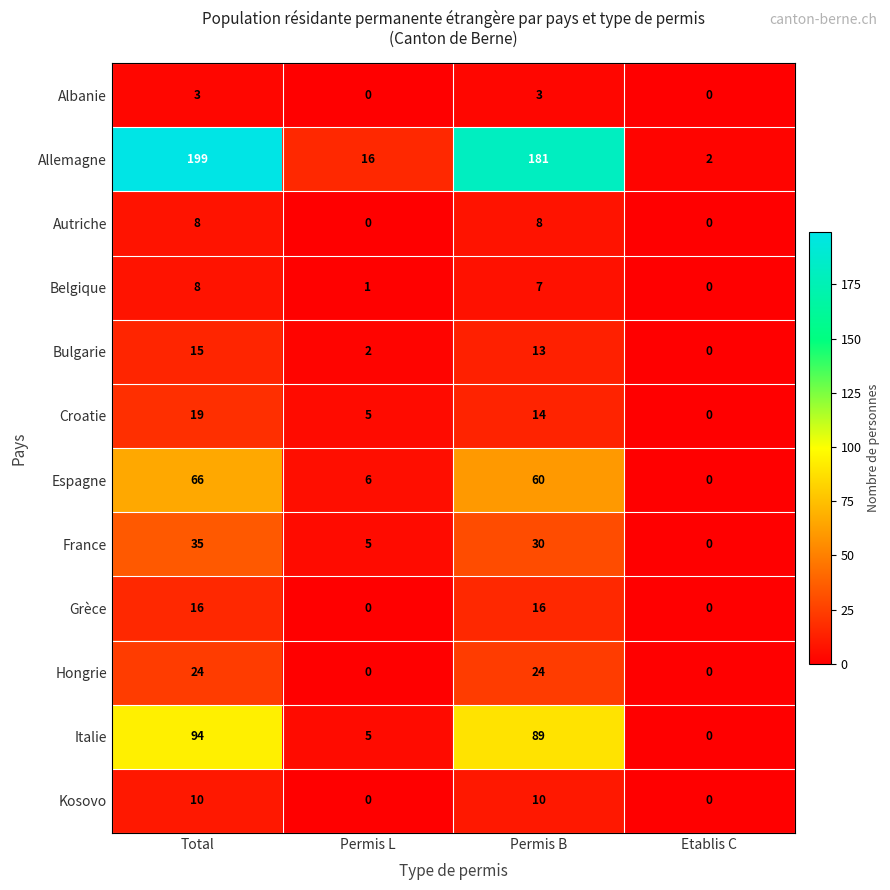

What is the spread (max minus min) of values at Permis B?

178